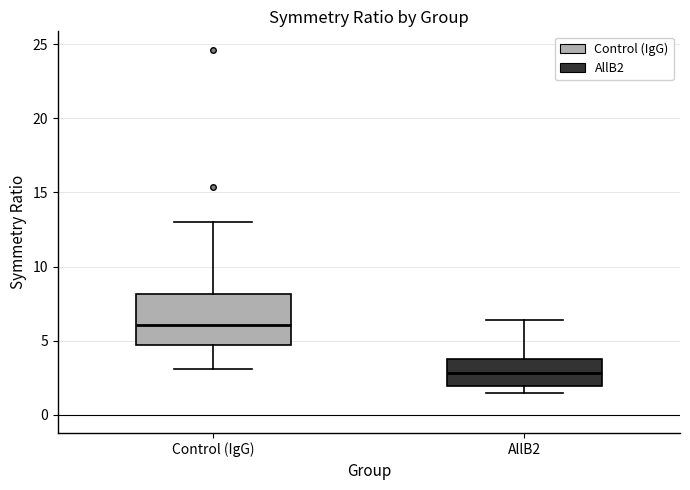

Comparing the boxes themselves (not the whiskers), which one is the tallest?

Control (IgG)